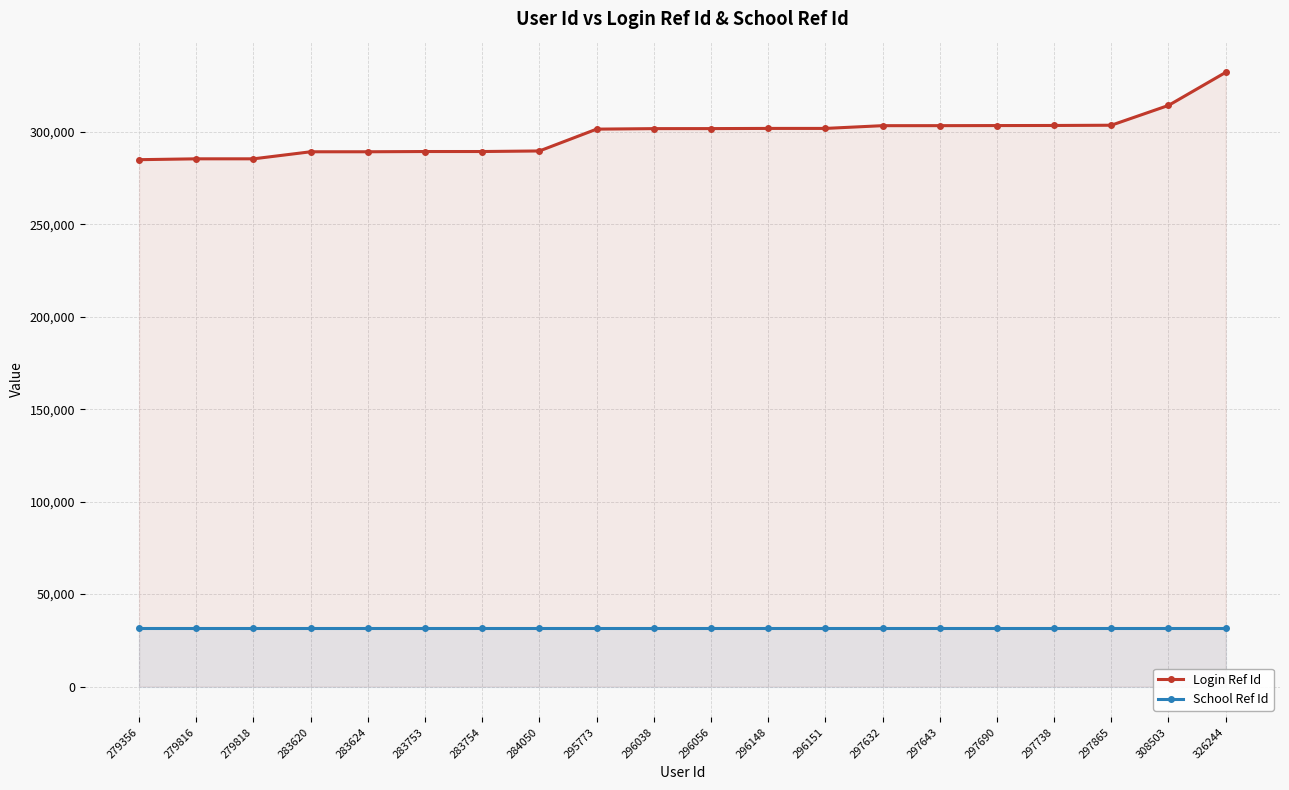

What is the minimum value shown in the chart?

31742